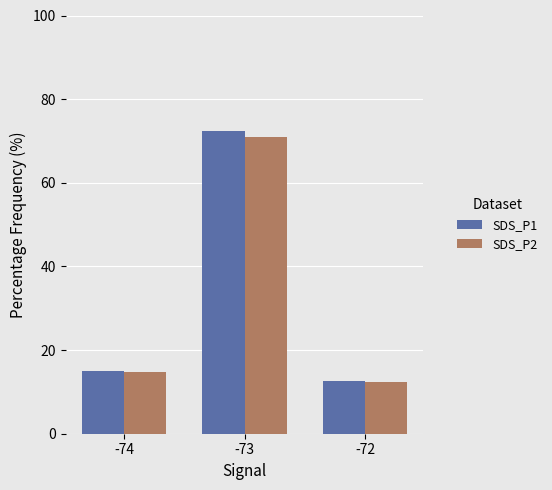

Which series has the largest range (max minus min)?

SDS_P1